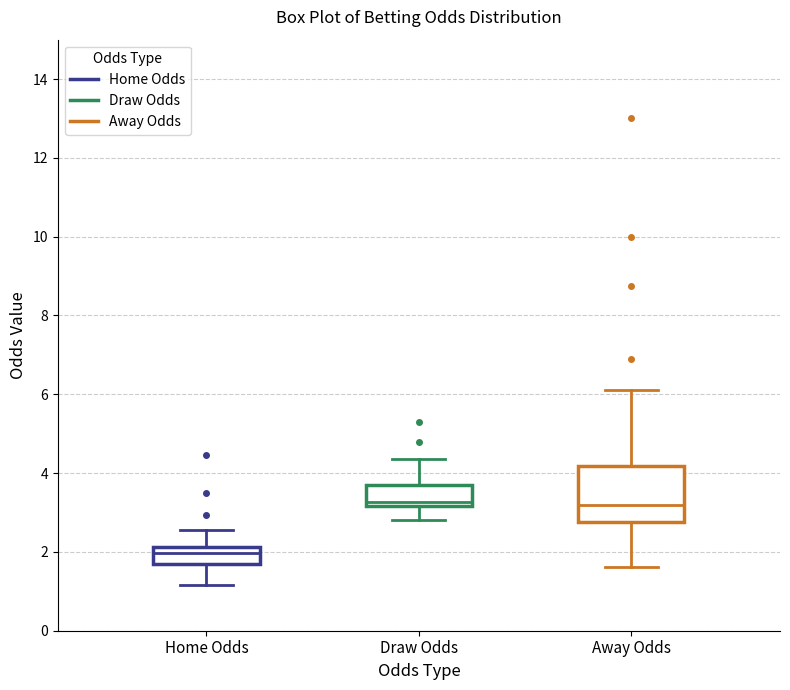

Which box is the tallest, from its lower edge to its upper edge?

Away Odds